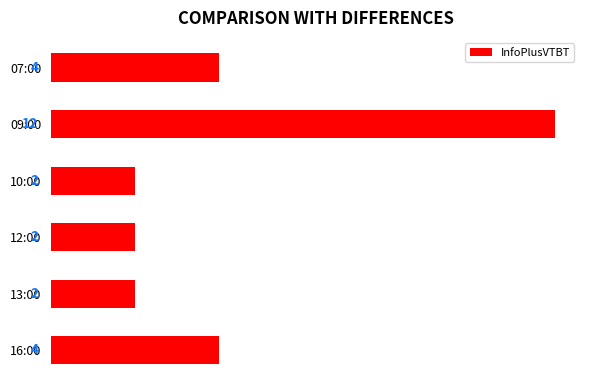

The value at 13:00 is 1. True or false?

False